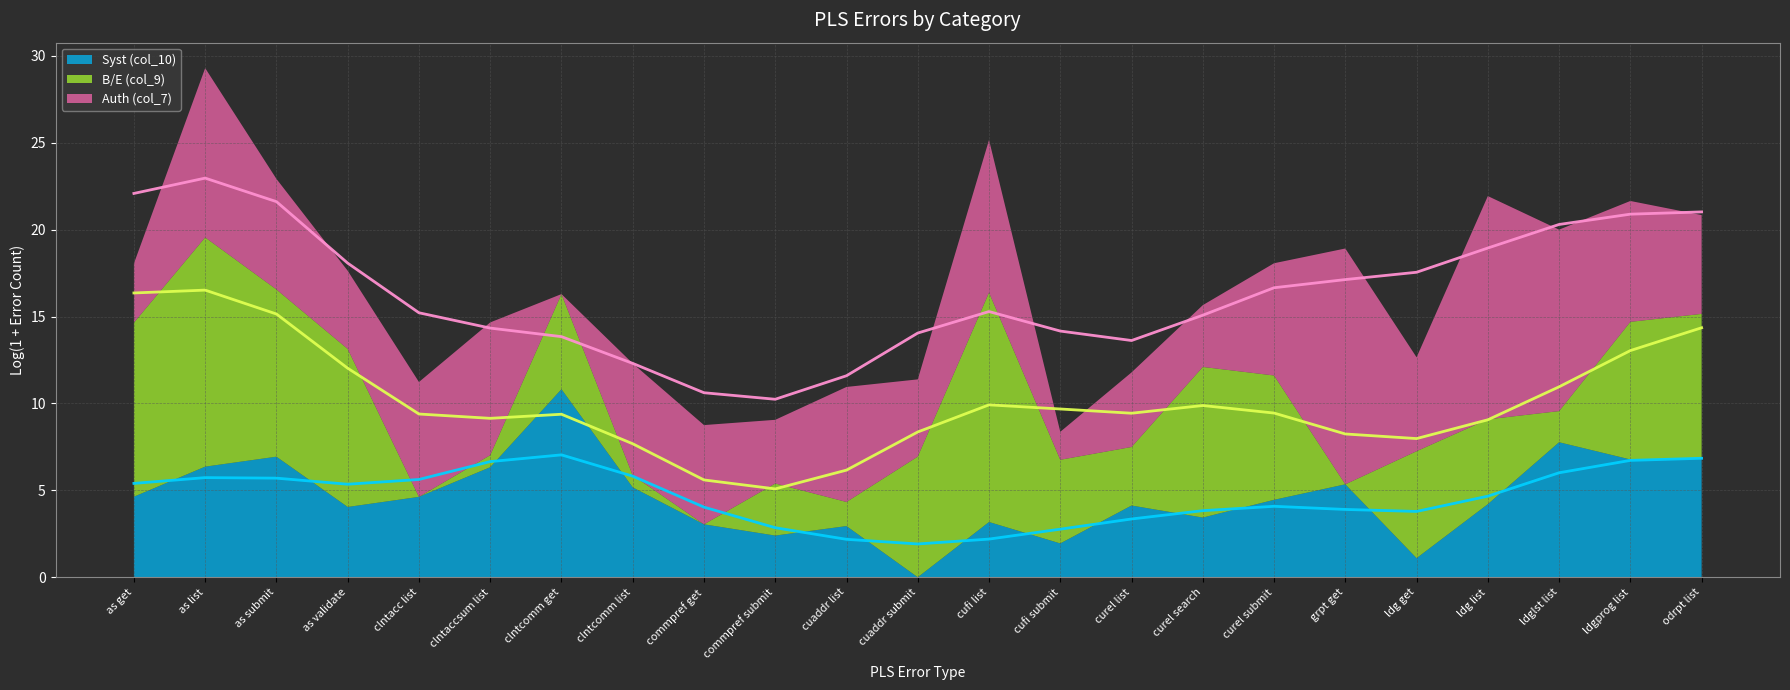

Read the Auth (col_7) (trend) value at clntaccsum list.

14.3